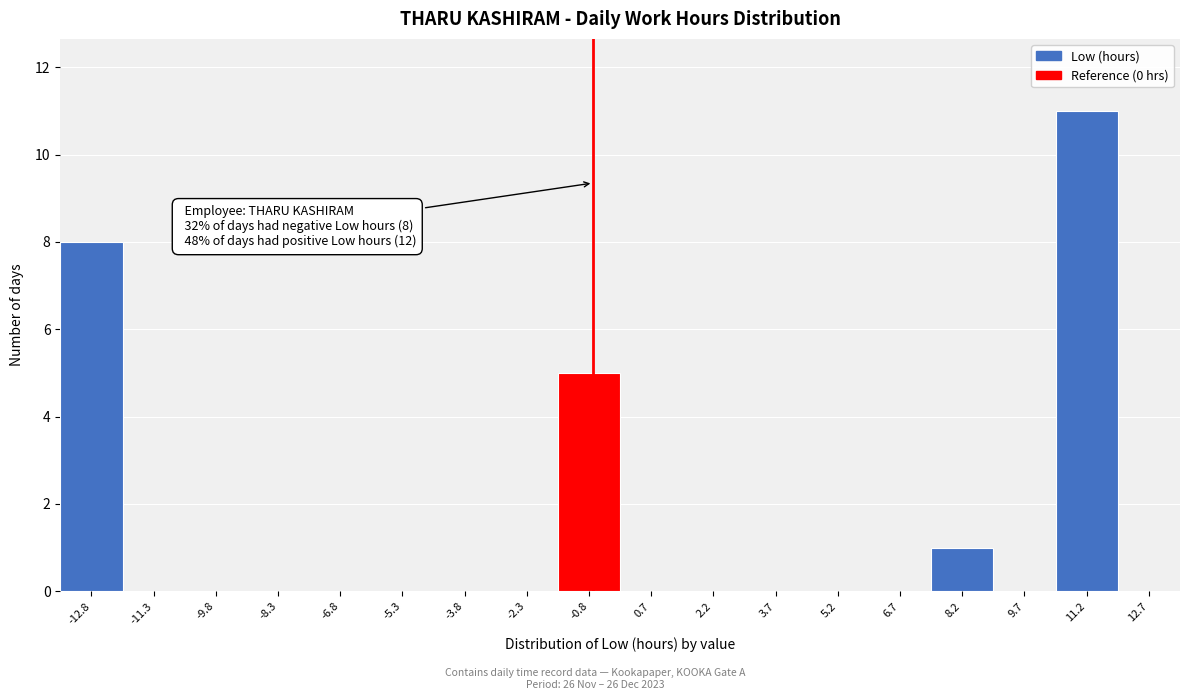

Reading left to right, list all the values displayed in this chart.

-12.8=8	-11.3=0	-9.8=0	-8.3=0	-6.8=0	-5.3=0	-3.8=0	-2.3=0	-0.8=5	0.7=0	2.2=0	3.7=0	5.2=0	6.7=0	8.2=1	9.7=0	11.2=11	12.7=0